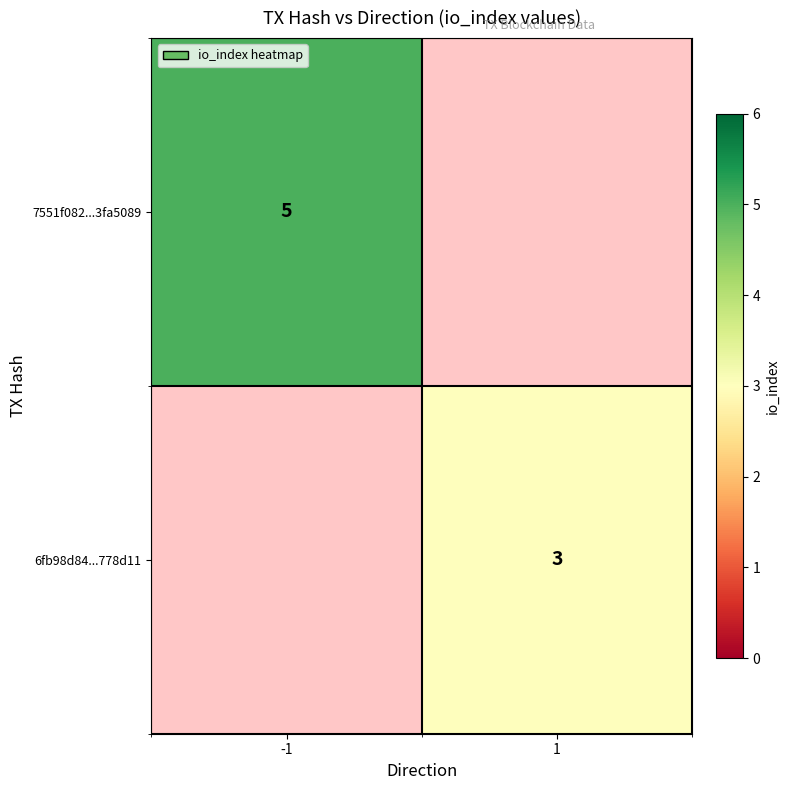

At how many categories does at least one series exceed 3?

1